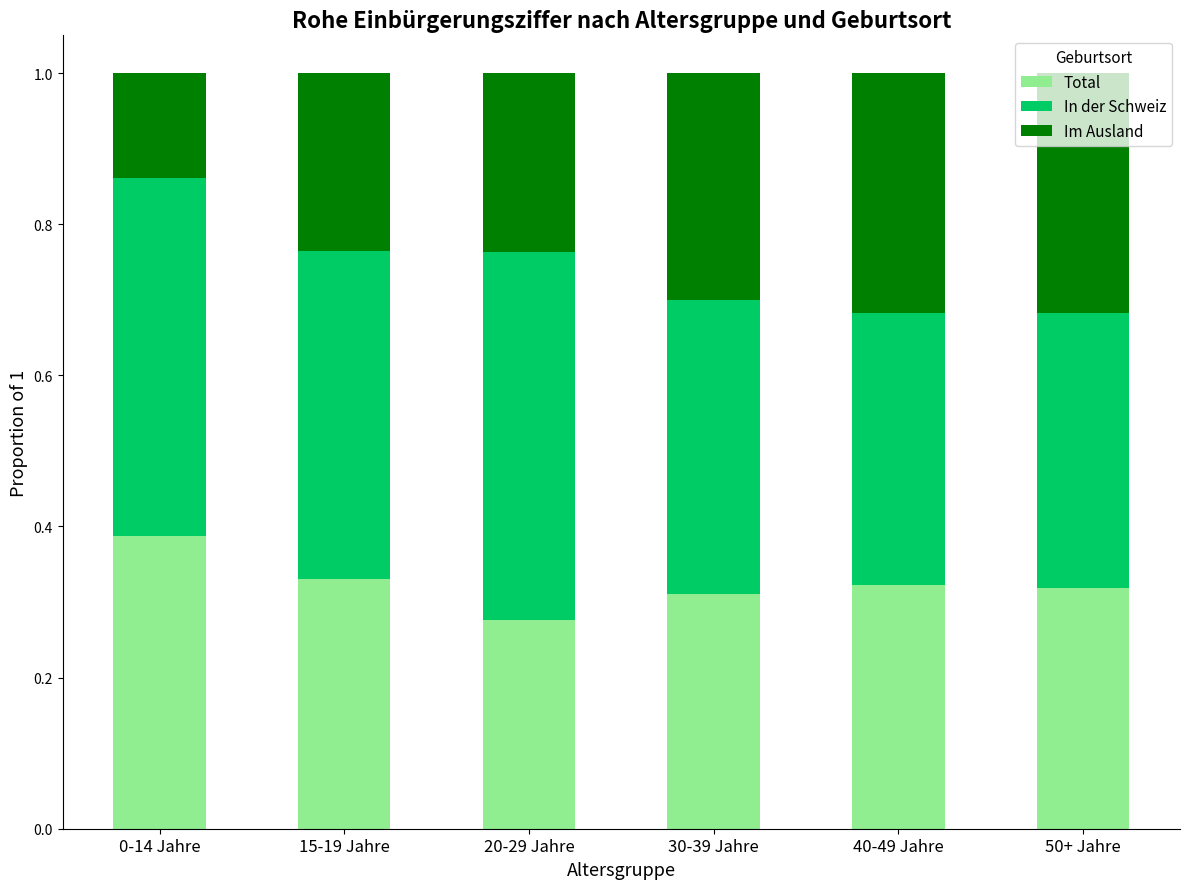

At which label does Total reach its minimum?

20-29 Jahre